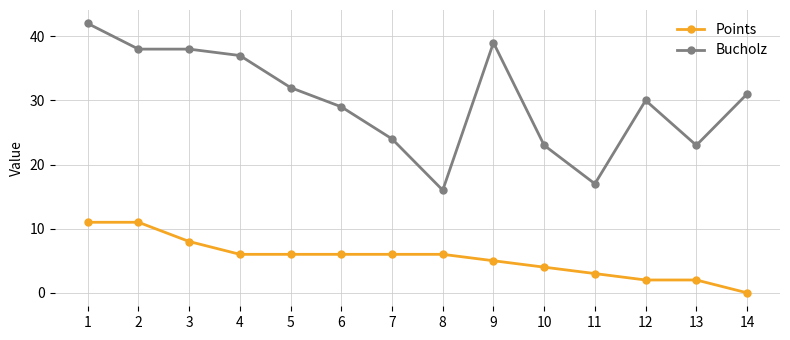

The value of Bucholz at 4 is 18. True or false?

False